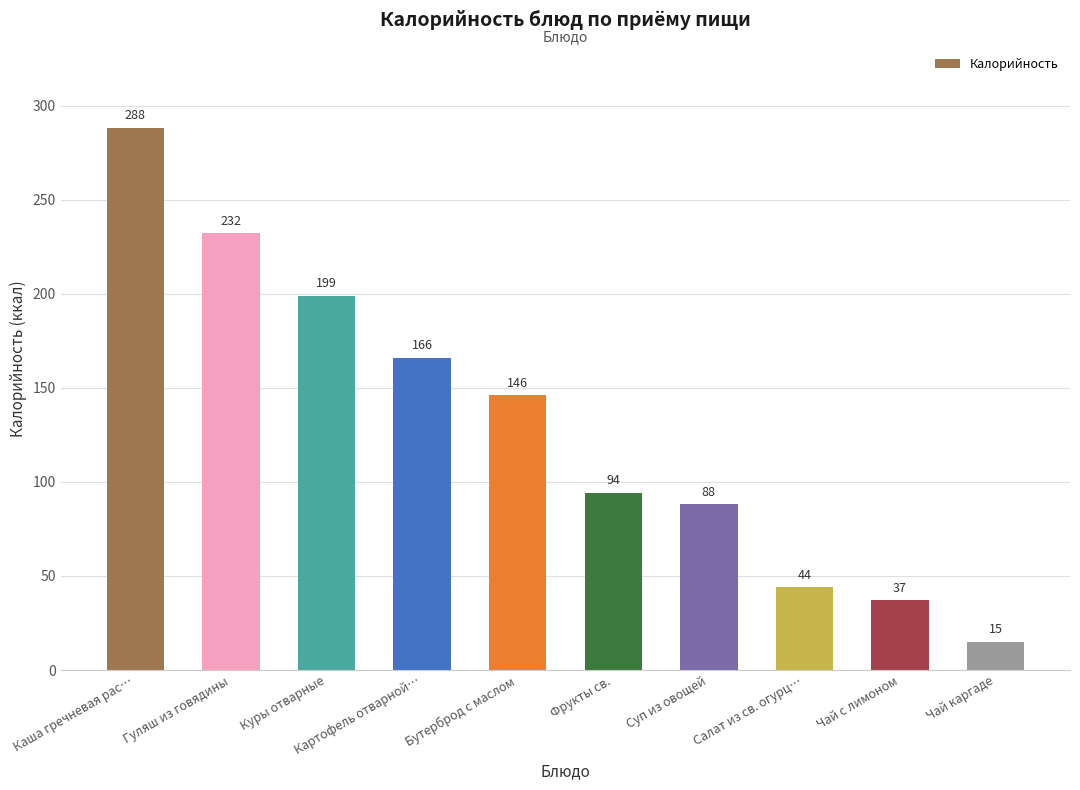

Is it true that the value at Салат из св. огурц… is 44?

True